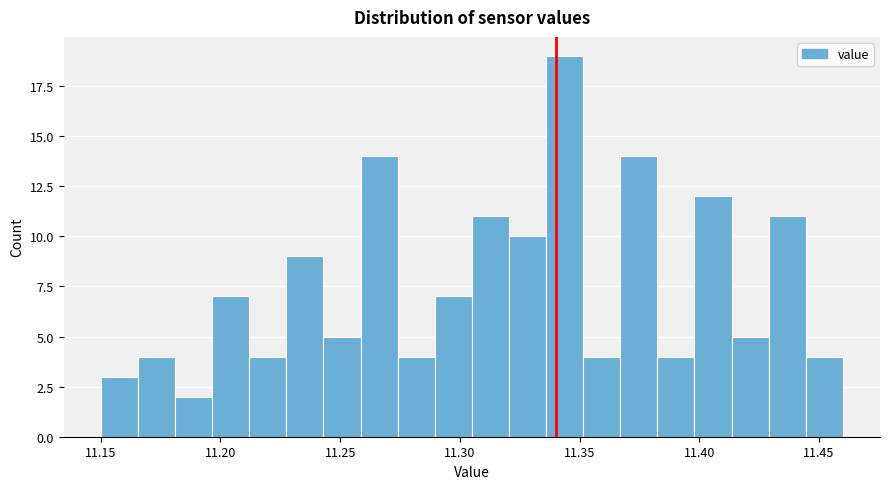

Around what value on the x-axis is the tallest bar? Give the approximate position of its centre, as read against the axis.

11.345